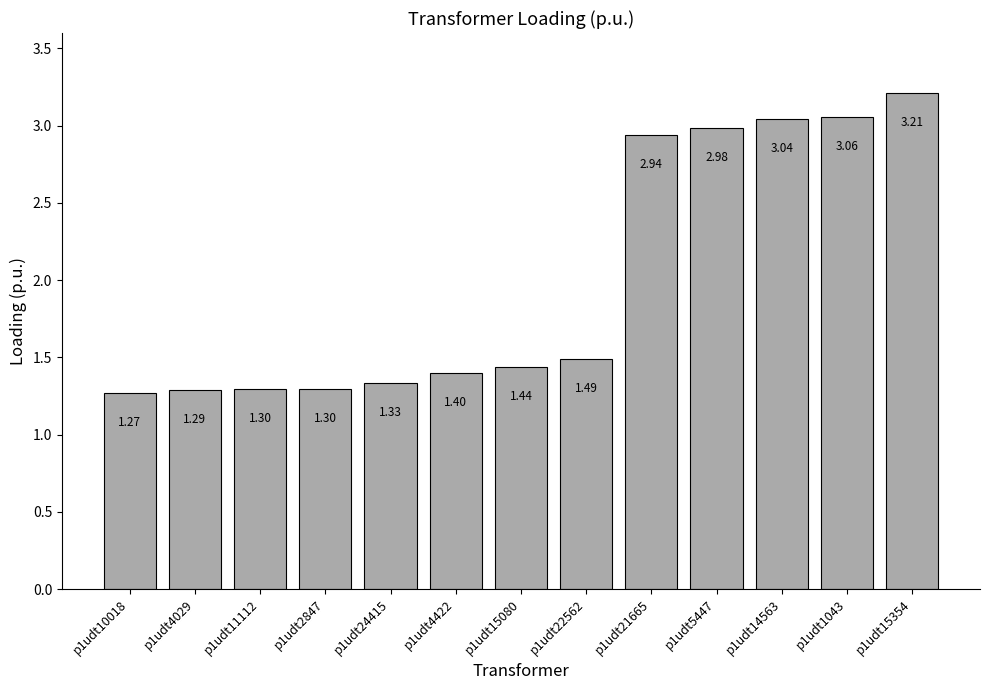

What is the ratio of the value at p1udt1043 to the value at p1udt14563?

1.0